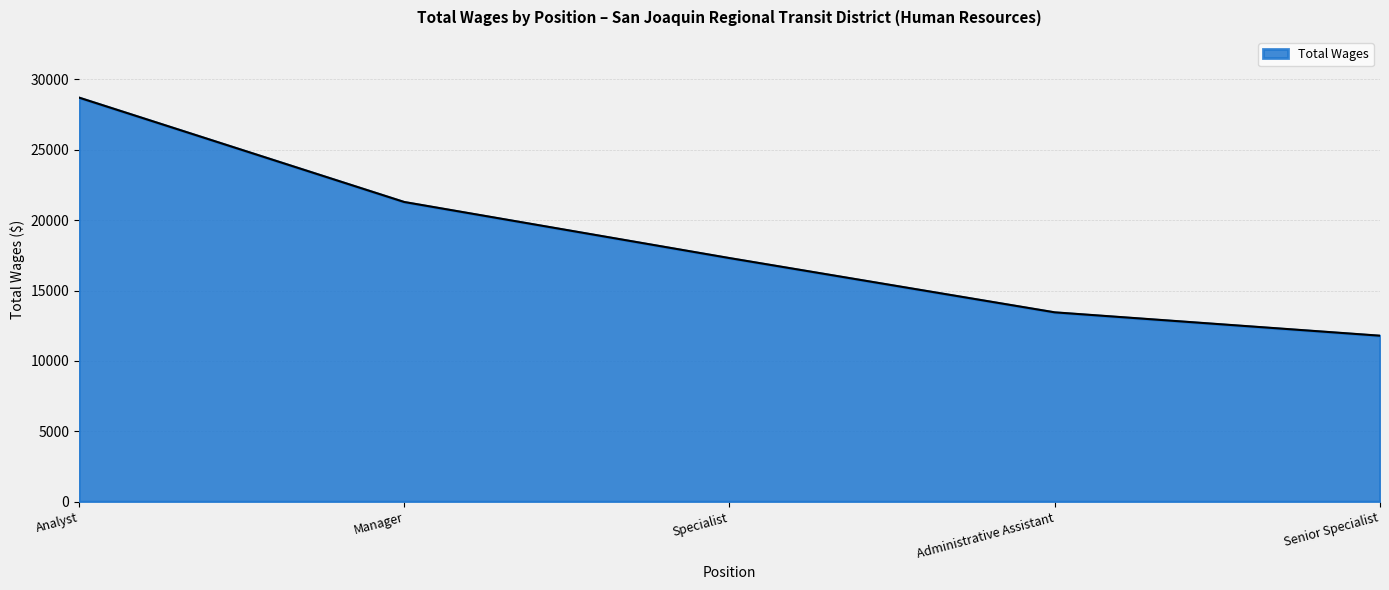

What position from the left is Senior Specialist?

5